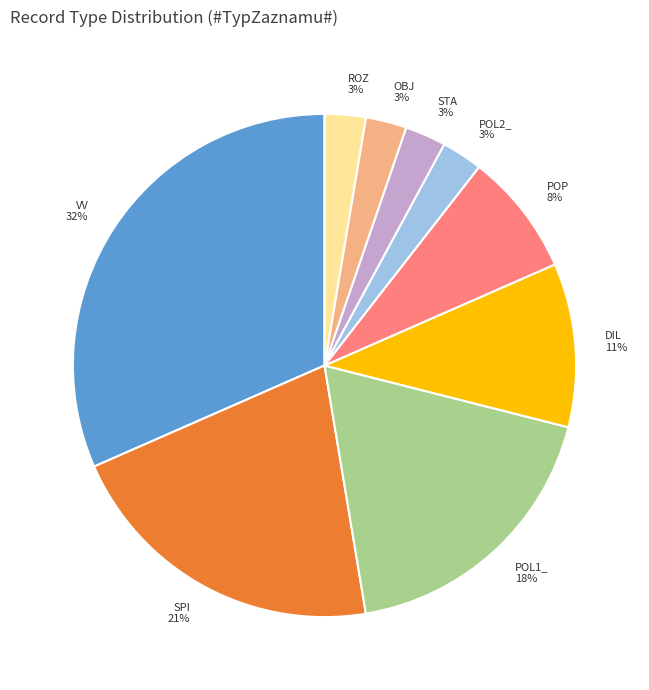

Count the number of slices in the pie.

9